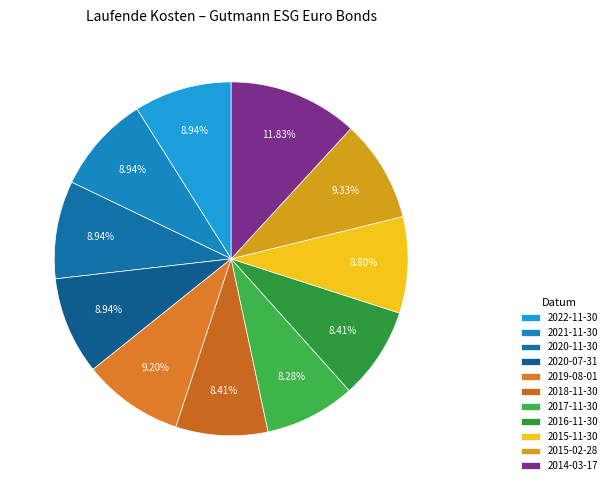

What percentage is the 2021-11-30 slice, to the nearest percent?

9%